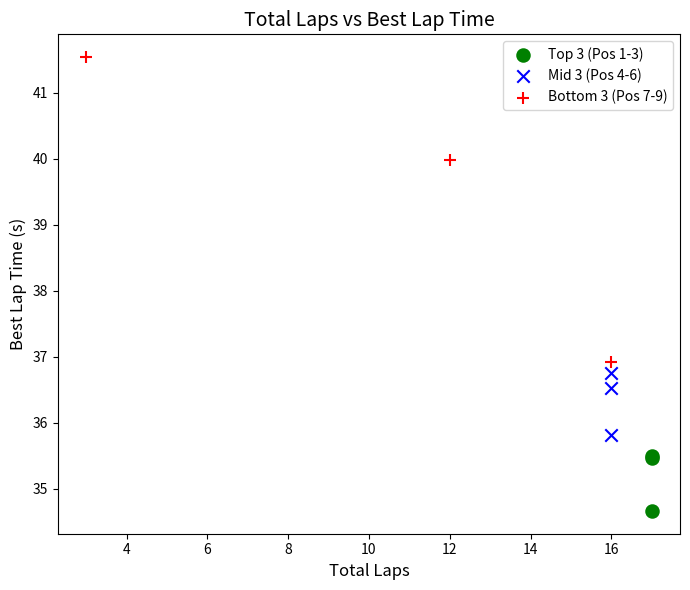

Which series contains the lowest Y value?

Top 3 (Pos 1-3)